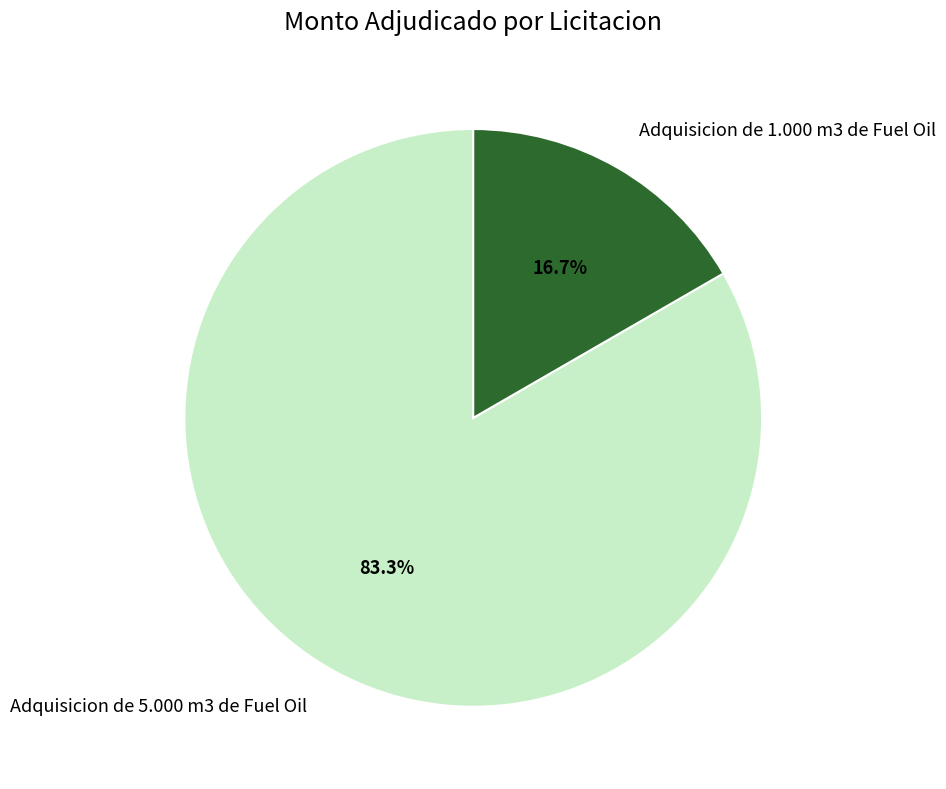

What percentage is NOT represented by Adquisicion de 1.000 m3 de Fuel Oil?

83.3%